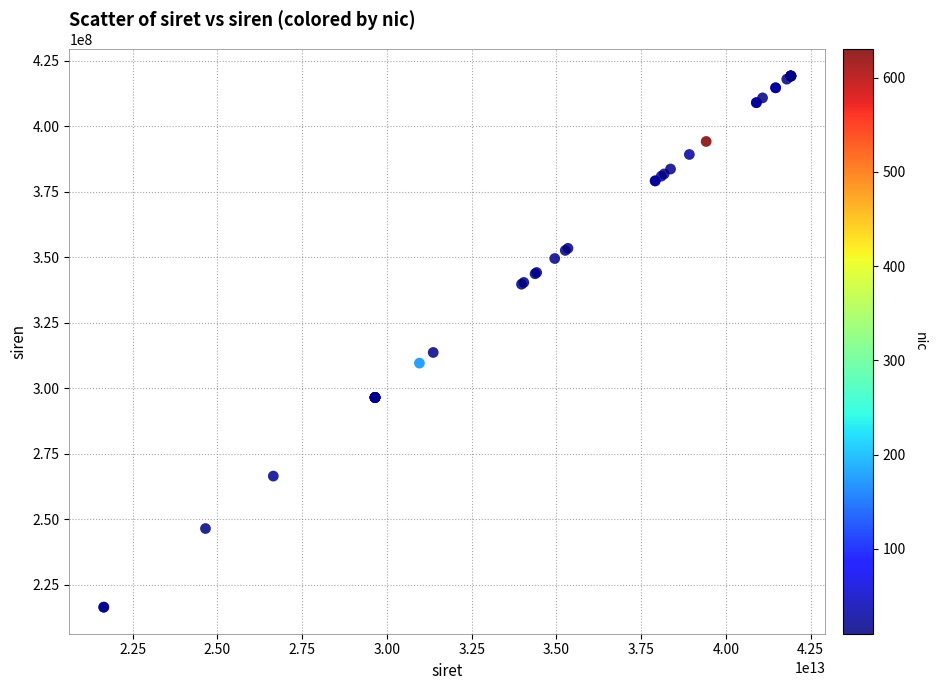

What Y value in the scatter plot is closest to 317817393?

313666729